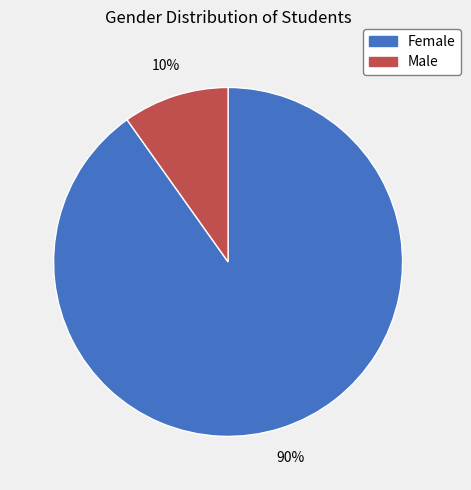

Combined, do Female and Male account for over 50%?

Yes